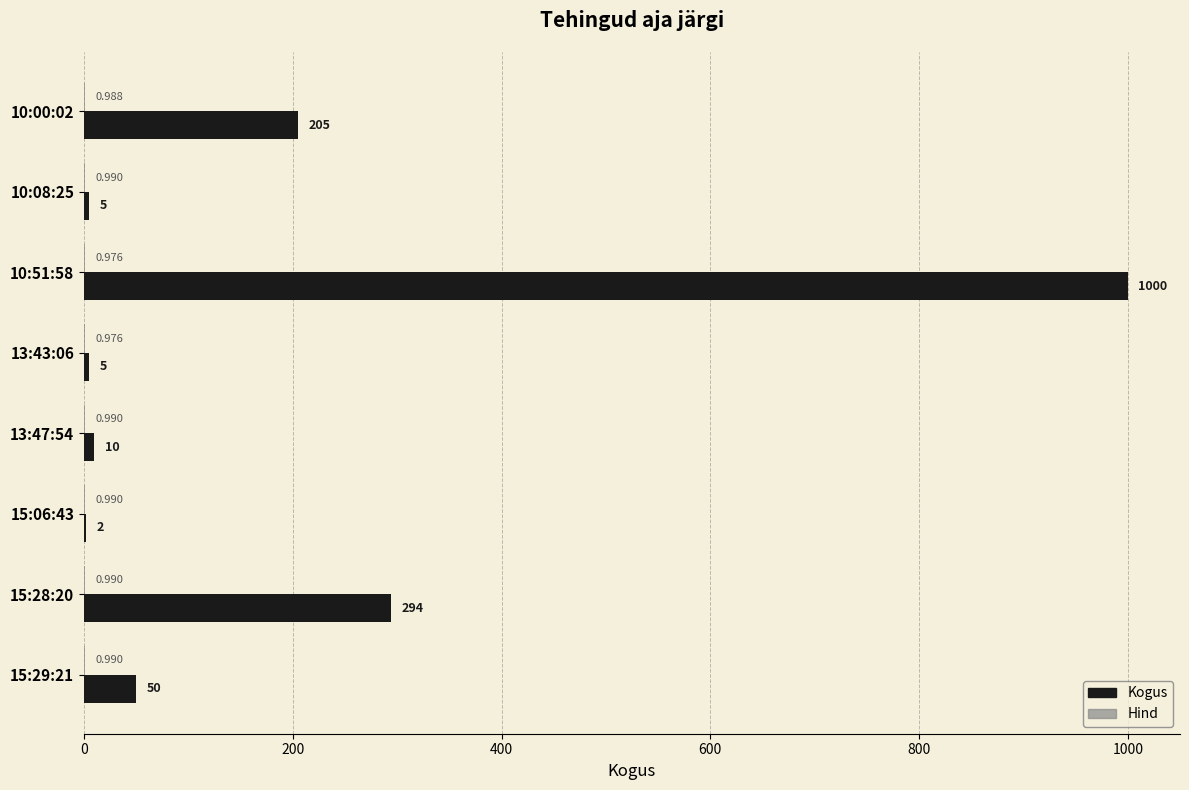

Which series has the largest total across all categories?

Kogus